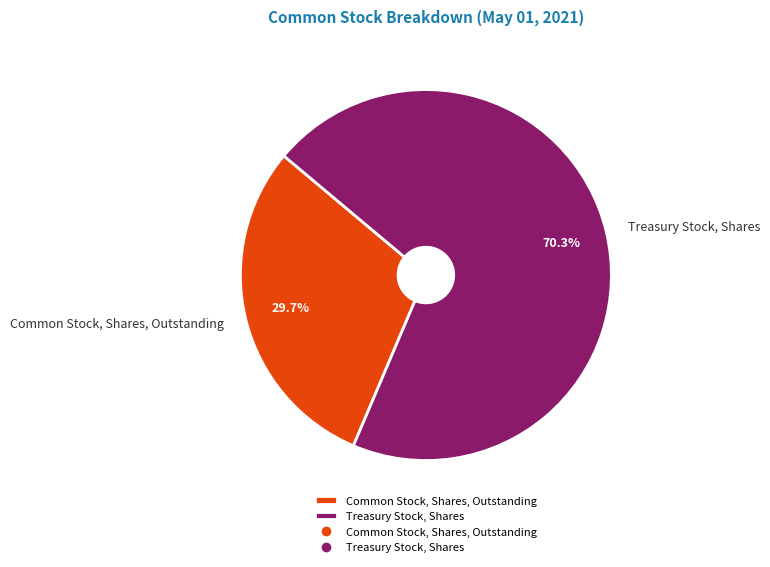

What is the ratio of the value at Common Stock, Shares, Outstanding to the value at Treasury Stock, Shares?

0.4